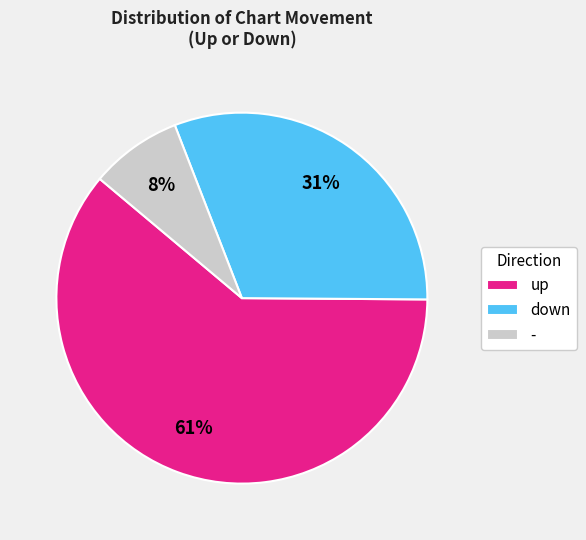

How many segments does this pie chart have?

3